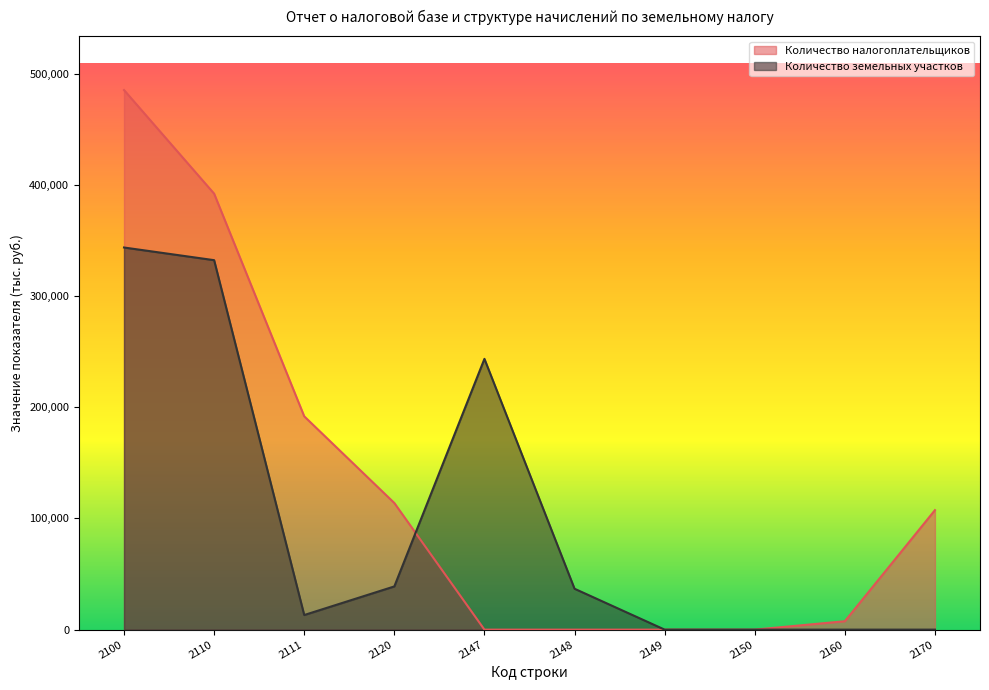

List the labels in order of Количество налогоплательщиков value, largest first.

2100, 2110, 2111, 2120, 2170, 2160, 2147, 2148, 2149, 2150